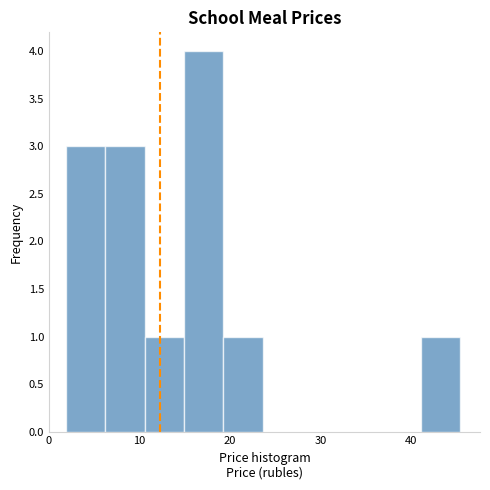

Reading left to right, list every bar in this chart as the range it spans on the x-axis followed by its height. Neither the bar edges nor the heights are printed on the chart, so give them approximately, as read against the axes.

2 to 6: 3
6 to 11: 3
11 to 15: 1
15 to 19: 4
19 to 24: 1
24 to 28: 0
28 to 32: 0
32 to 37: 0
37 to 41: 0
41 to 45: 1